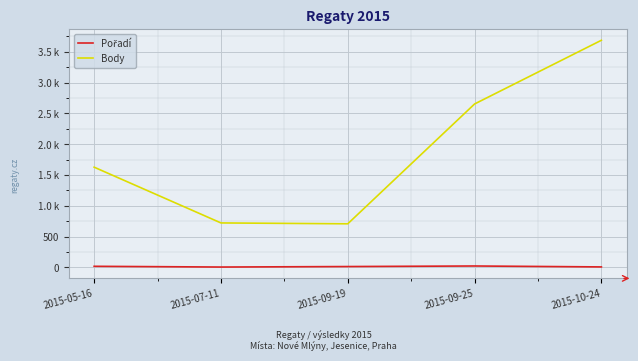

Does the chart display data point markers on the line(s)?

No